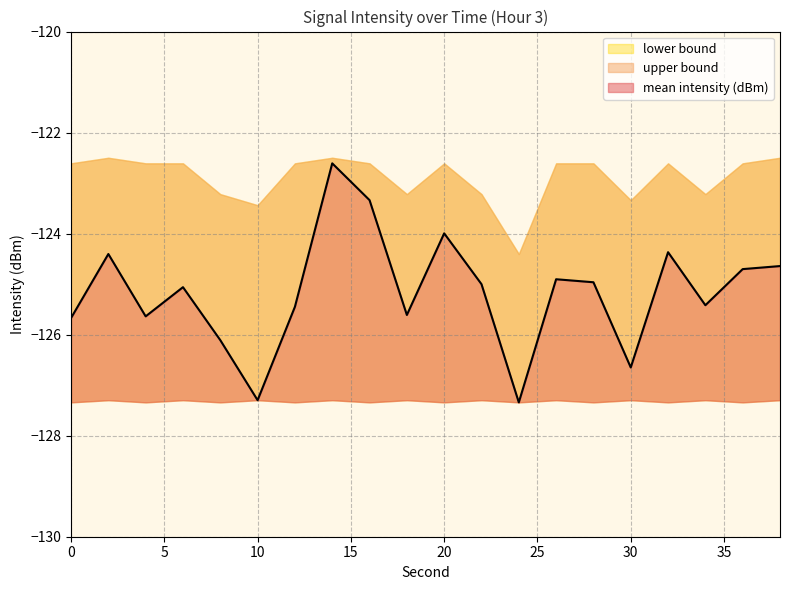

Reading right to left, what are all the values shown in this chart?

mean intensity (dBm): 38=-124.6	36=-124.7	34=-125.4	32=-124.4	30=-126.6	28=-125.0	26=-124.9	24=-127.3	22=-125.0	20=-124.0	18=-125.6	16=-123.3	14=-122.6	12=-125.4	10=-127.3	8=-126.1	6=-125.1	4=-125.6	2=-124.4	0=-125.7
upper bound: 38=-122.5	36=-122.6	34=-123.2	32=-122.6	30=-123.3	28=-122.6	26=-122.6	24=-124.4	22=-123.2	20=-122.6	18=-123.2	16=-122.6	14=-122.5	12=-122.6	10=-123.4	8=-123.2	6=-122.6	4=-122.6	2=-122.5	0=-122.6
lower bound: 38=-127.3	36=-127.3	34=-127.3	32=-127.3	30=-127.3	28=-127.3	26=-127.3	24=-127.3	22=-127.3	20=-127.3	18=-127.3	16=-127.3	14=-127.3	12=-127.3	10=-127.3	8=-127.3	6=-127.3	4=-127.3	2=-127.3	0=-127.3